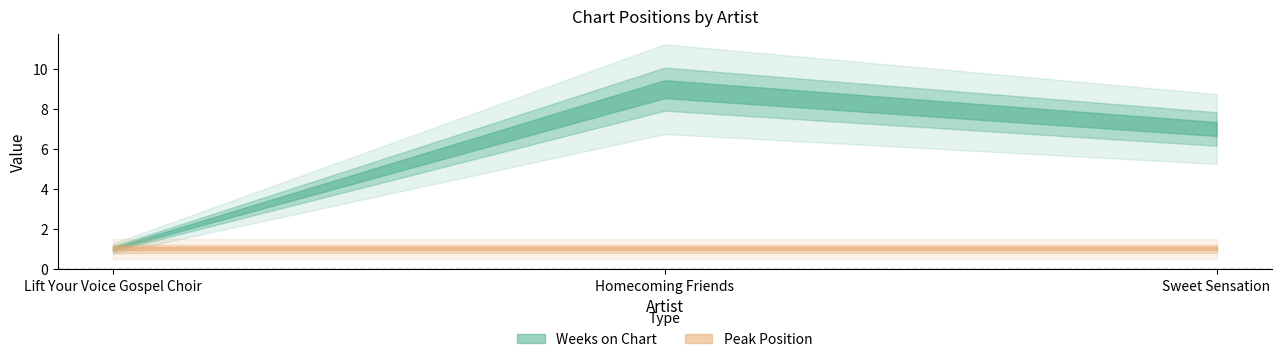

At which category is the sum across all series the highest?

Homecoming Friends